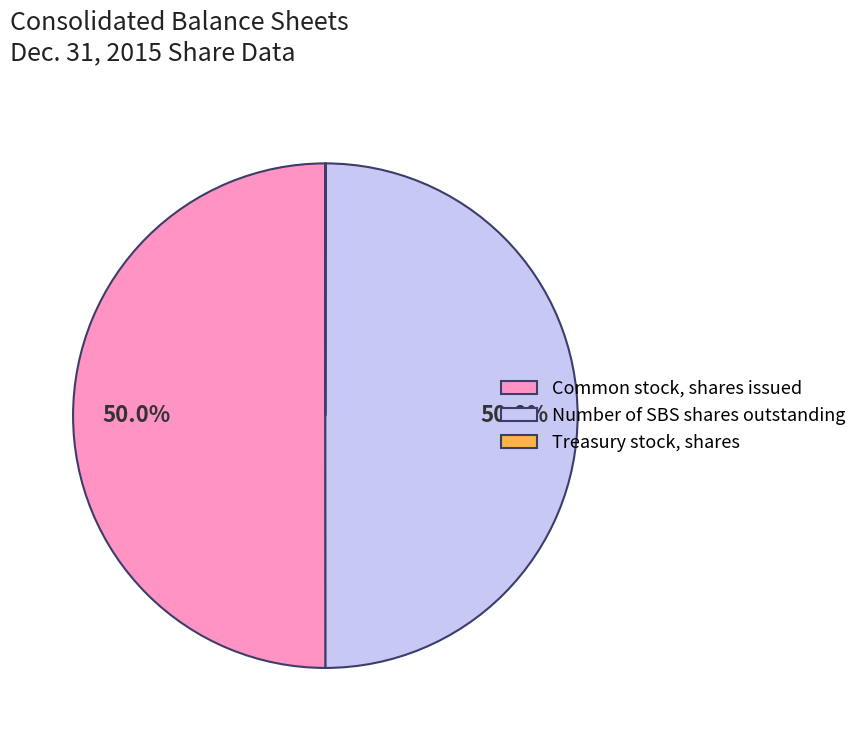

Do Number of SBS shares outstanding and Common stock, shares issued together represent more than half of the pie?

Yes